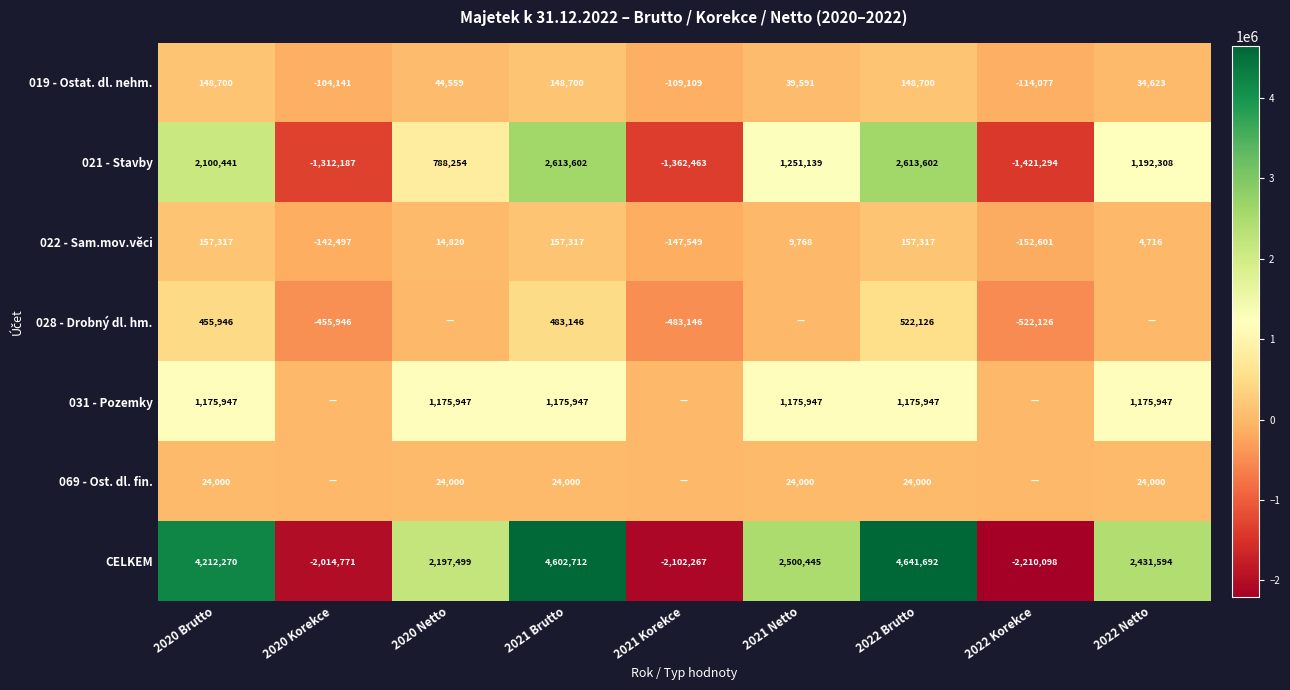

The 021 - Stavby series shows 3231159 at 2020 Brutto. True or false?

False